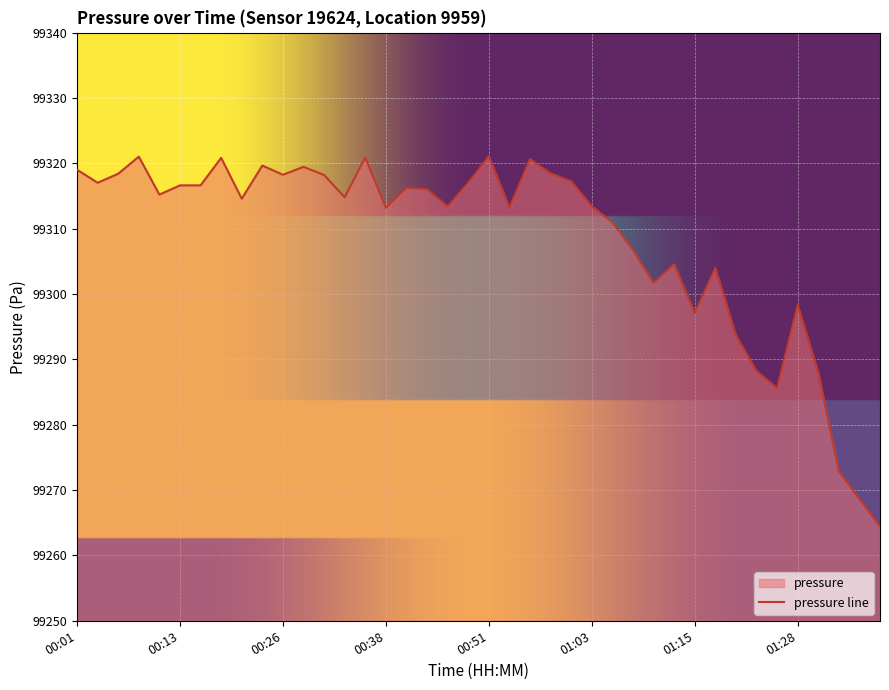

What is the label of the 16th point from the left?

00:38